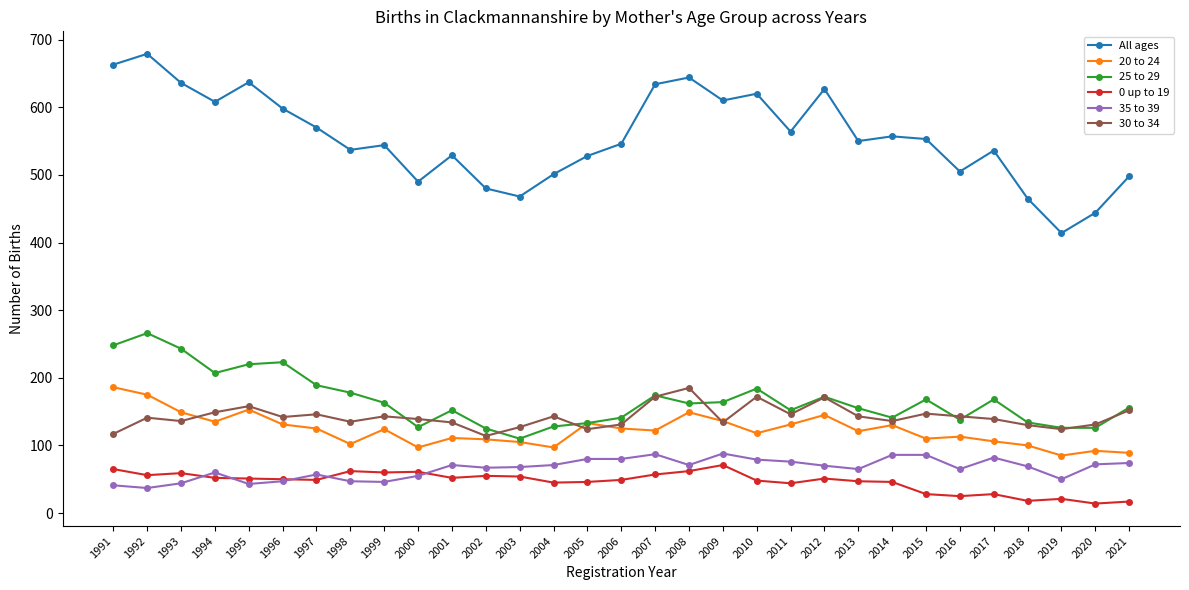

What is the maximum value shown in the chart?

679